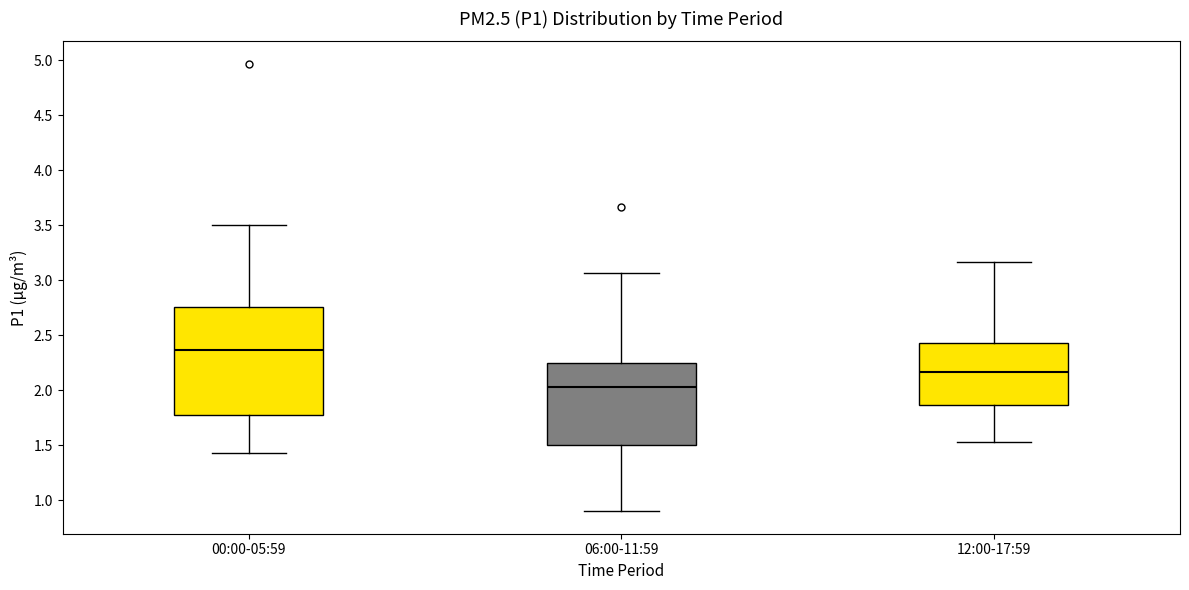

Where does the lower whisker of the box for 12:00-17:59 end on the y-axis? The values are not printed on the chart, so give them approximately, as read against the axis.

1.55